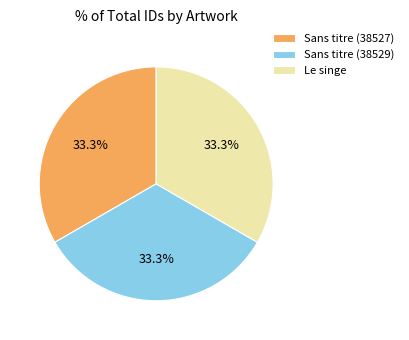

Count the number of slices in the pie.

3